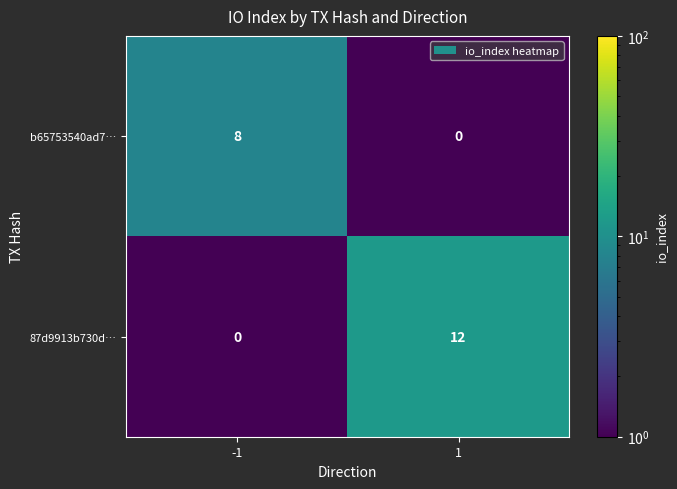

What is the highest value of the 87d9913b730d… series?

12